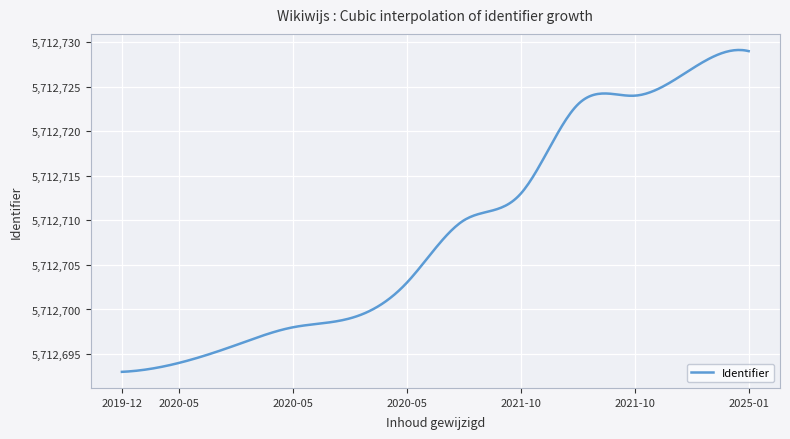

What is the maximum value shown in the chart?

5712729.1